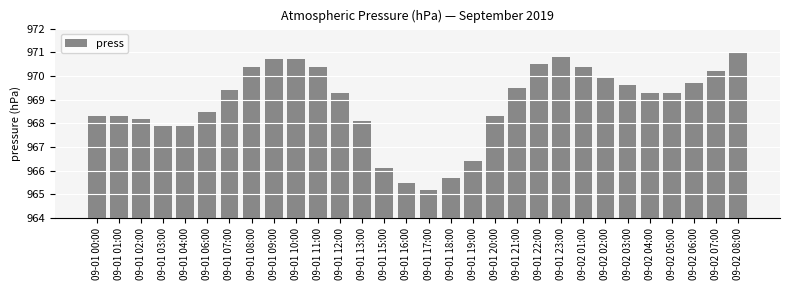

The chart shows a value of 1315.7 at 09-01 00:00. True or false?

False